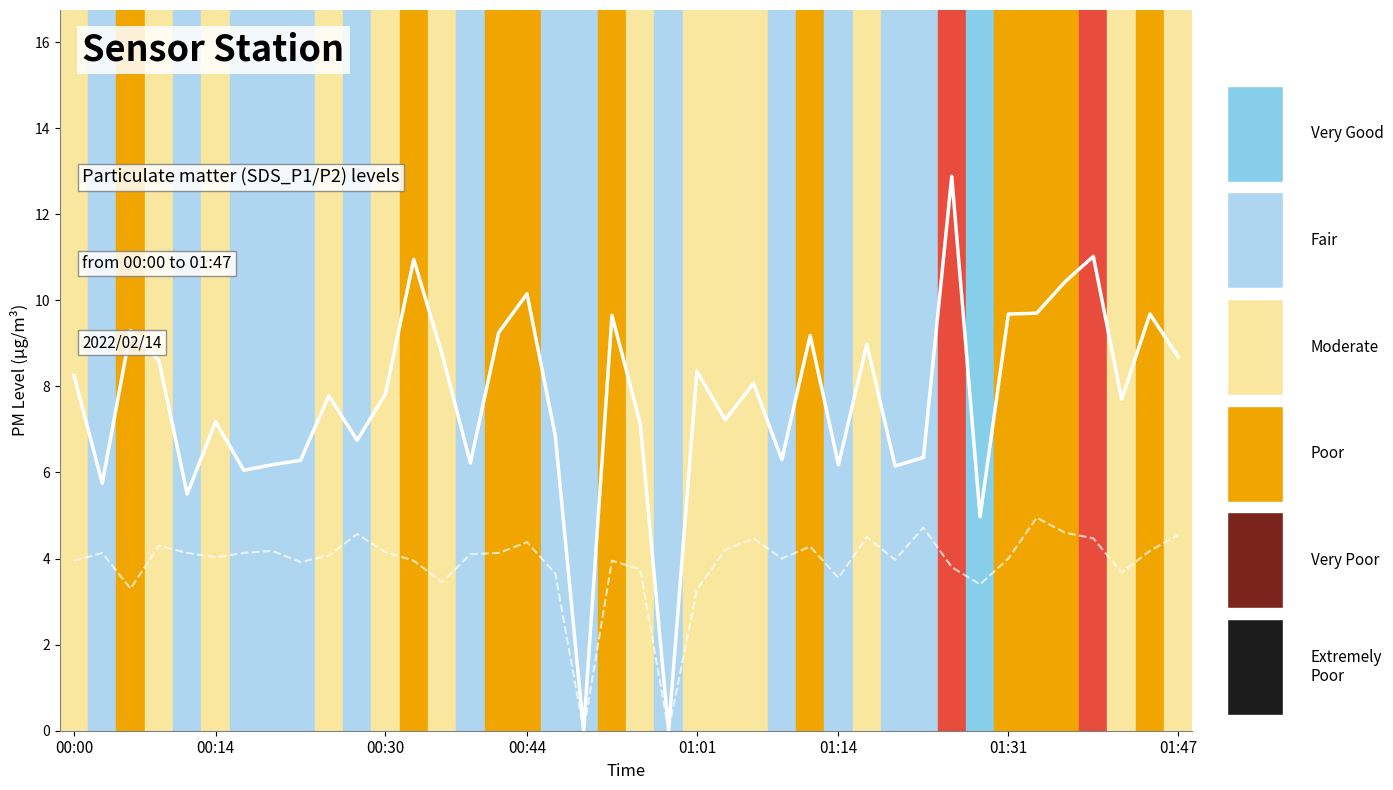

At how many categories does at least one series exceed 0?

38